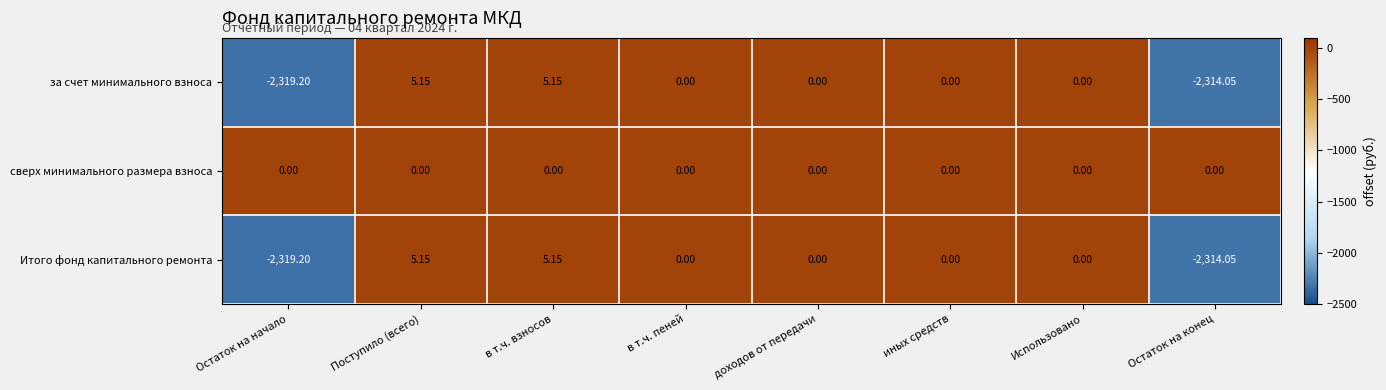

Which series has the largest total across all categories?

сверх минимального размера взноса